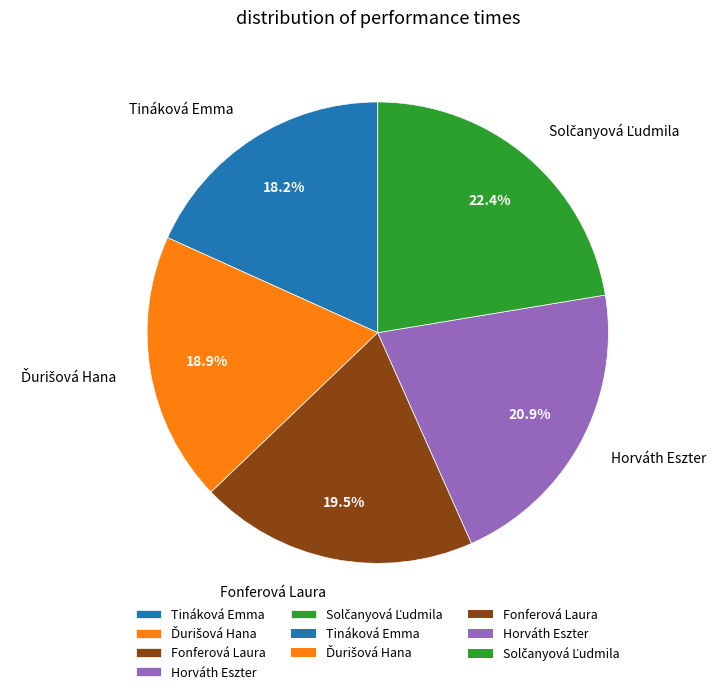

The Fonferová Laura slice represents 32% of the pie. True or false?

False